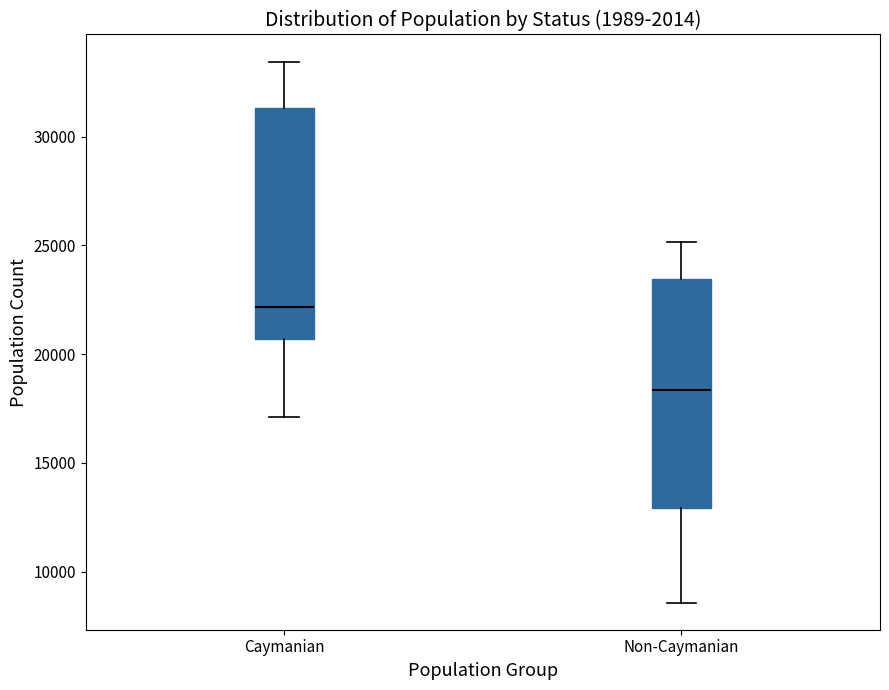

Reading left to right, read every box against the y-axis: the position of its median line, the range the box covers, and the ends of its whiskers. The values are not printed on the chart, so give them approximately, as read against the axis.

Caymanian: median 22000, box 20500 to 31500, whiskers 17000 to 33500
Non-Caymanian: median 18500, box 13000 to 23500, whiskers 8500 to 25000